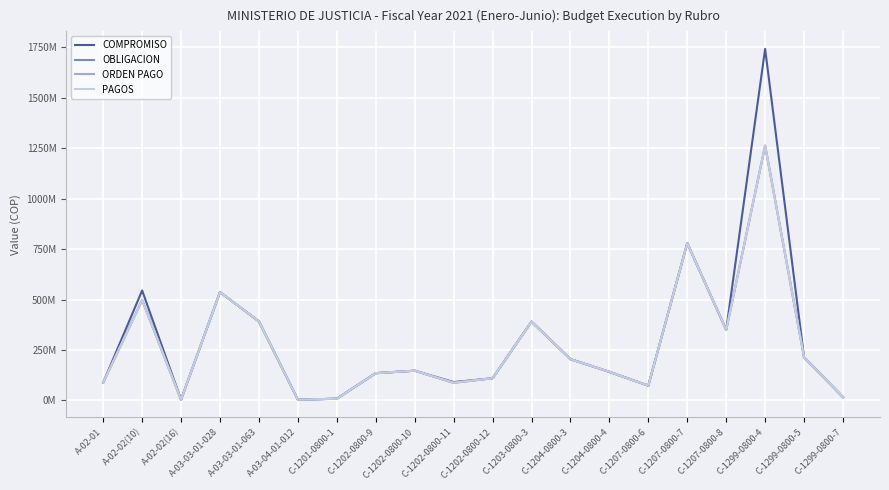

What is the greatest value displayed?

1741675672.0